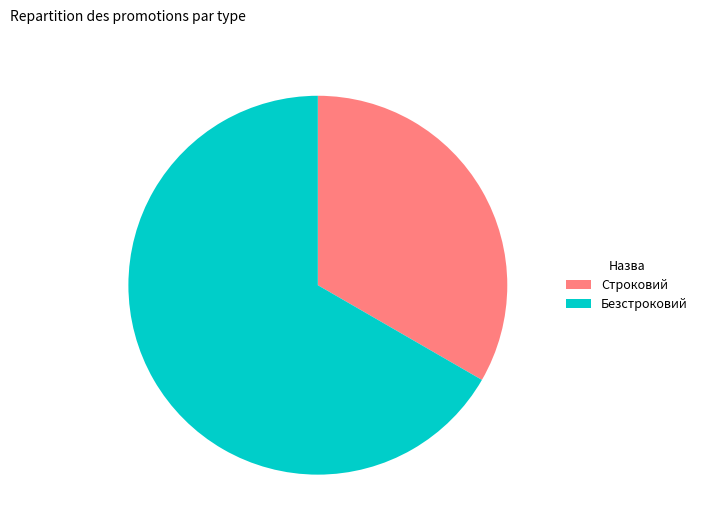

Which category has the biggest portion of the pie?

Безстроковий